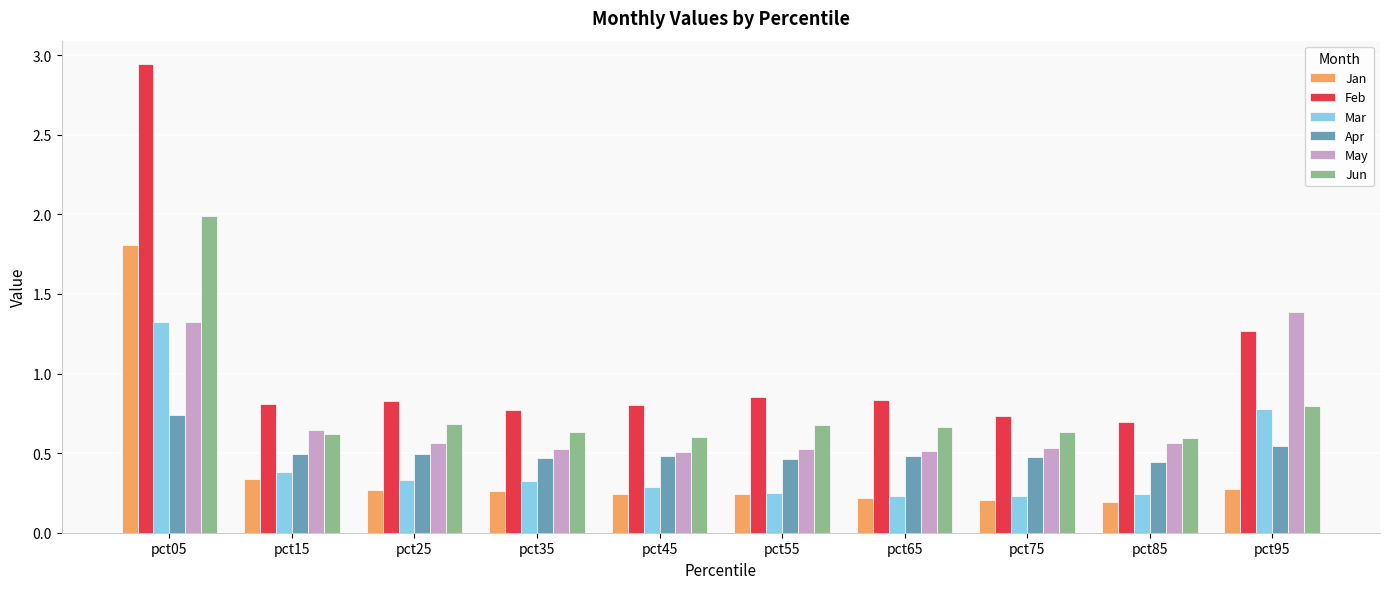

Which series has the widest spread of values?

Feb